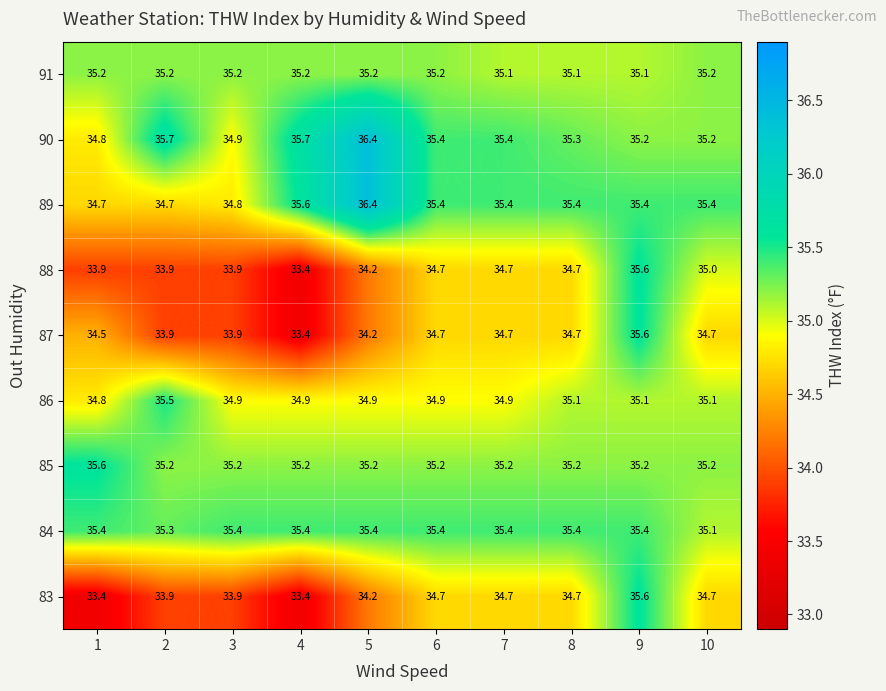

How many data points does each series have?

10